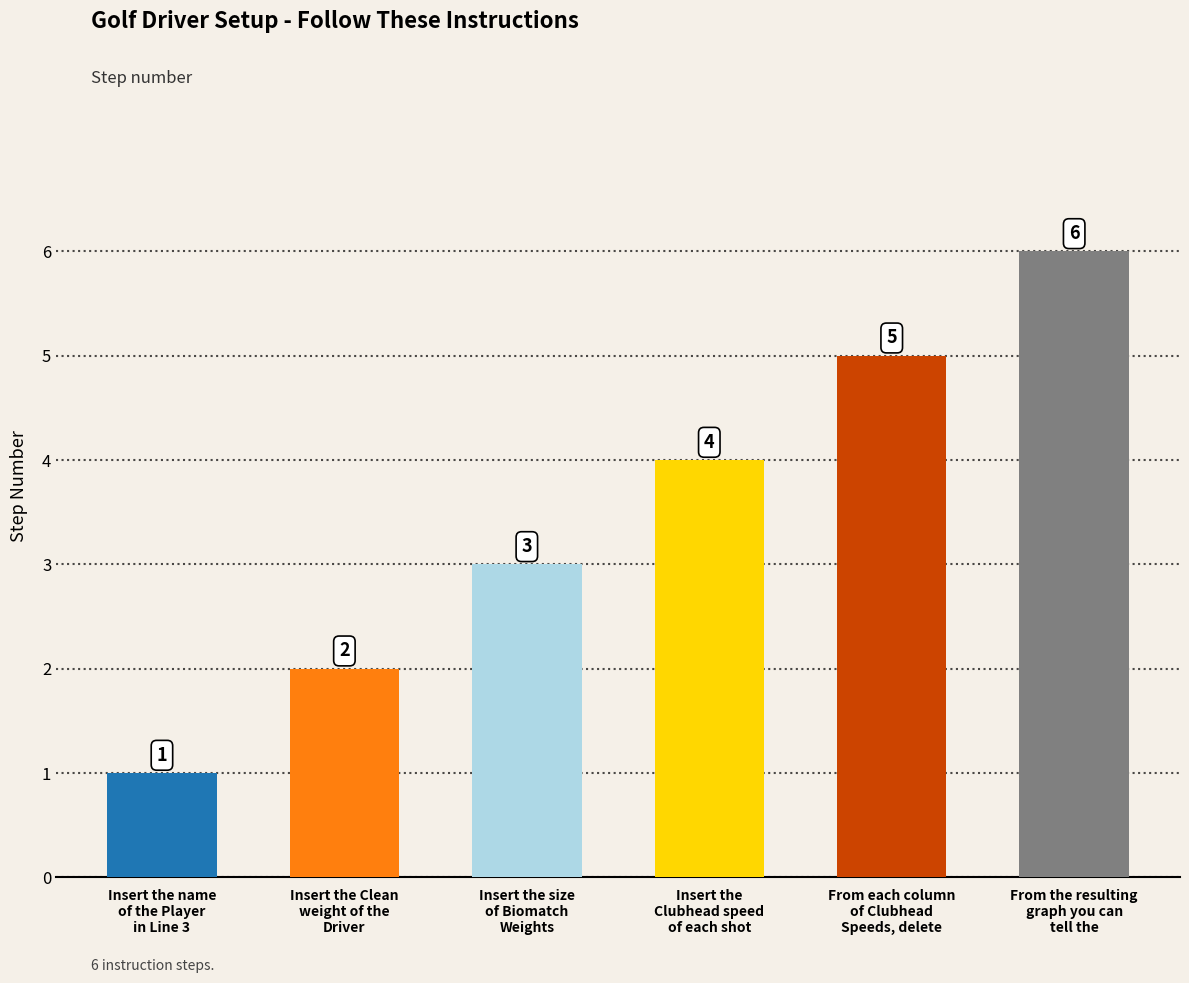

What is the label of the 6th bar from the right?

Insert the name
of the Player
in Line 3